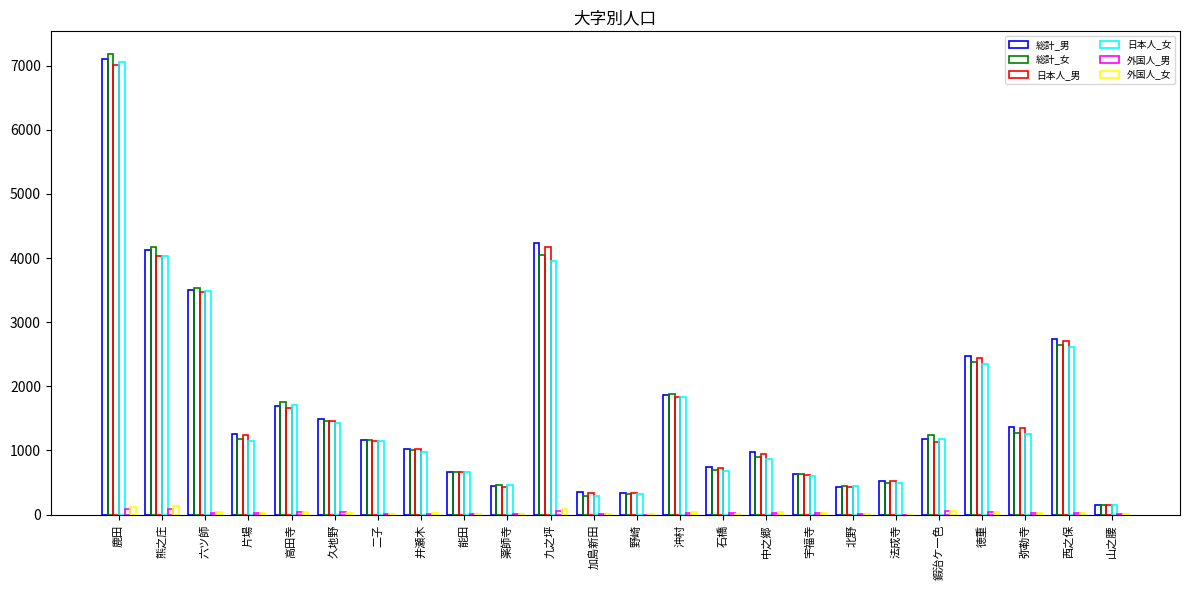

Is it true that 総計_女 equals 497 at 法成寺?

True